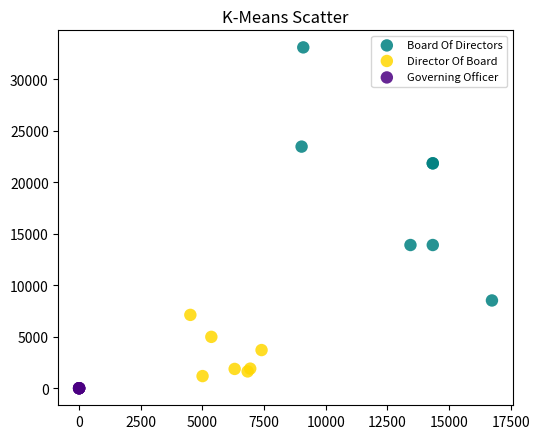

Which series reaches the maximum Y coordinate?

Board Of Directors